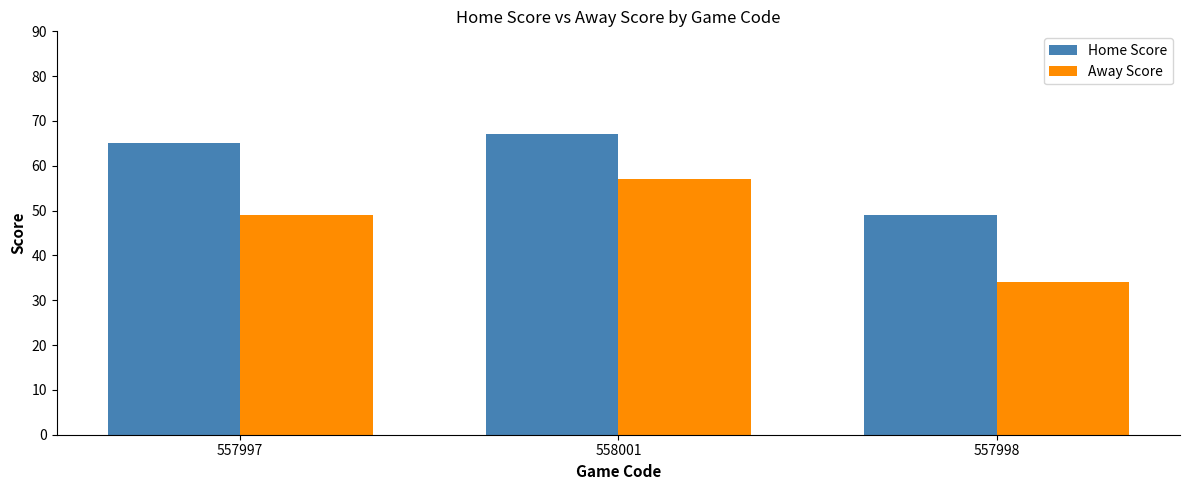

Which series has the largest total across all categories?

Home Score